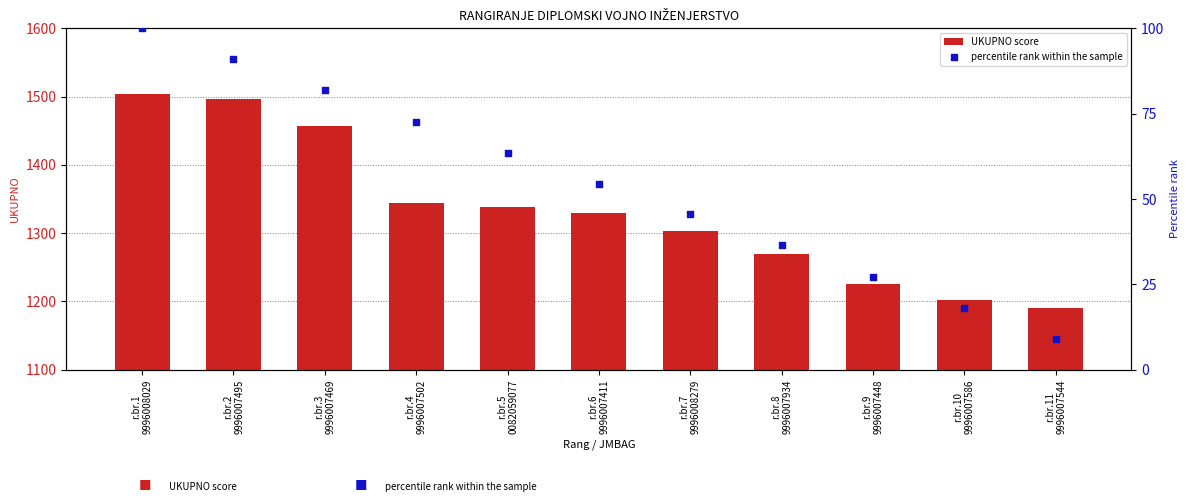

What is the total value across all series at r.br.10
9996007586?

1220.2